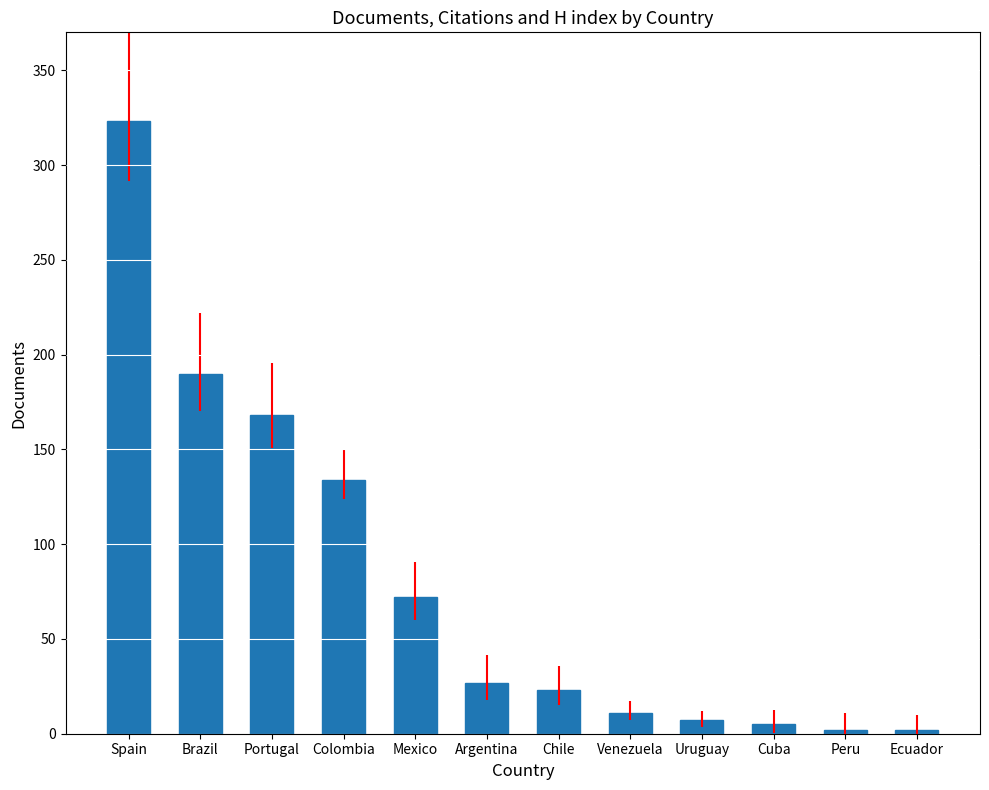

What is the ratio of the value at Ecuador to the value at Chile?

0.1